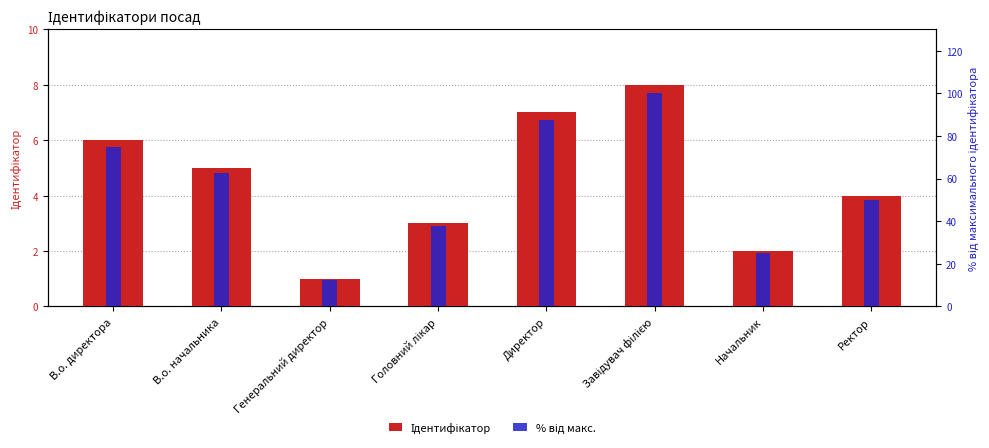

The value of % від макс. at Директор is 87.5. True or false?

True